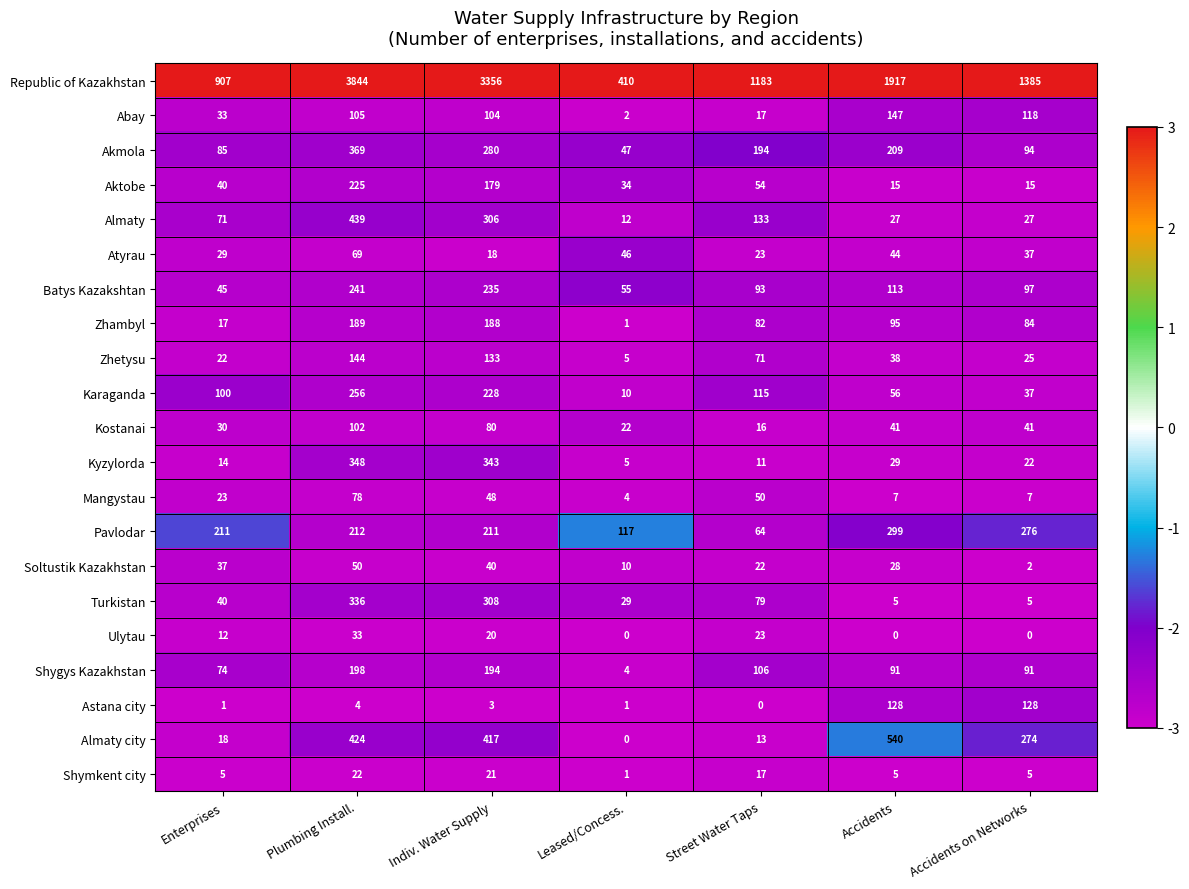

True or false: Kostanai has a value of 8 at Accidents on Networks.

False